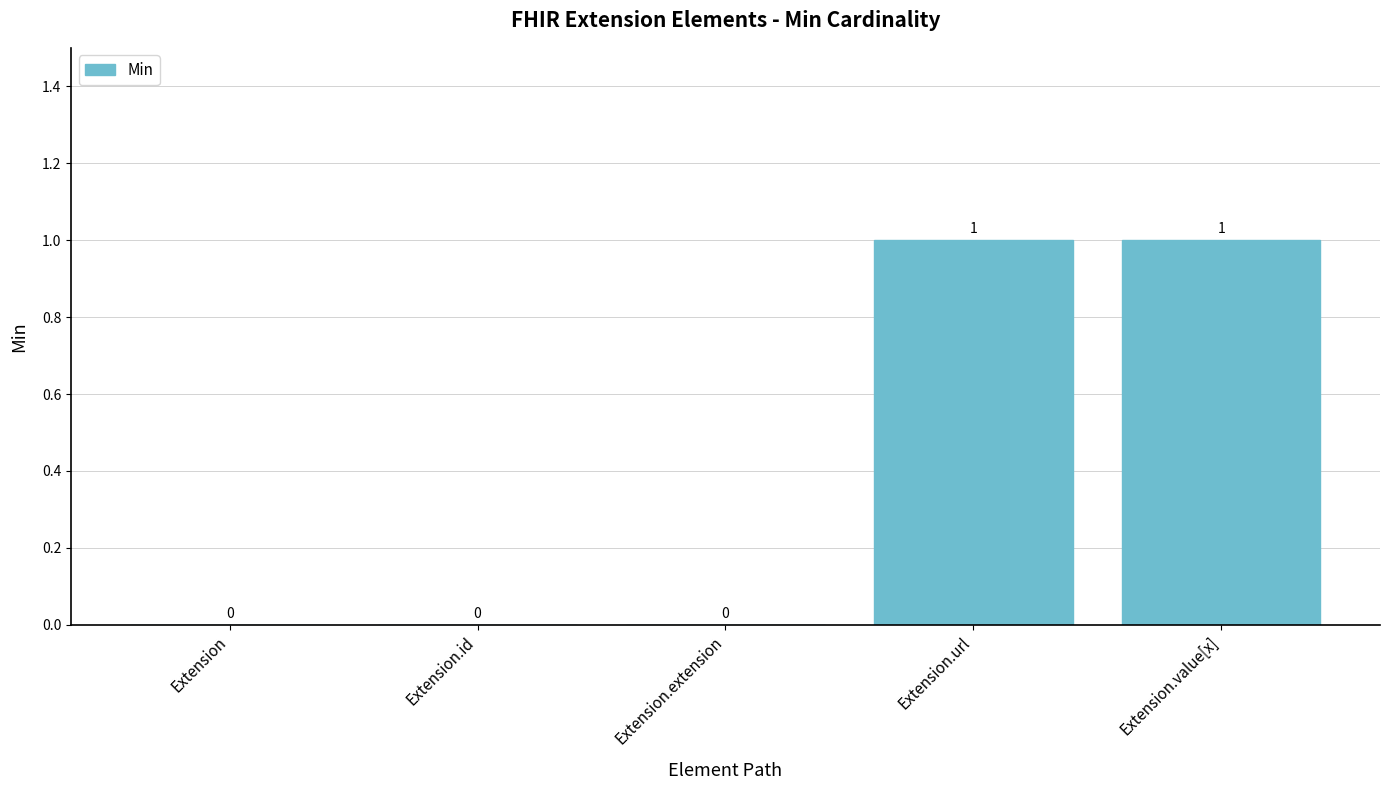

Reading left to right, transcribe all the data shown in this chart.

0	0	0	1	1